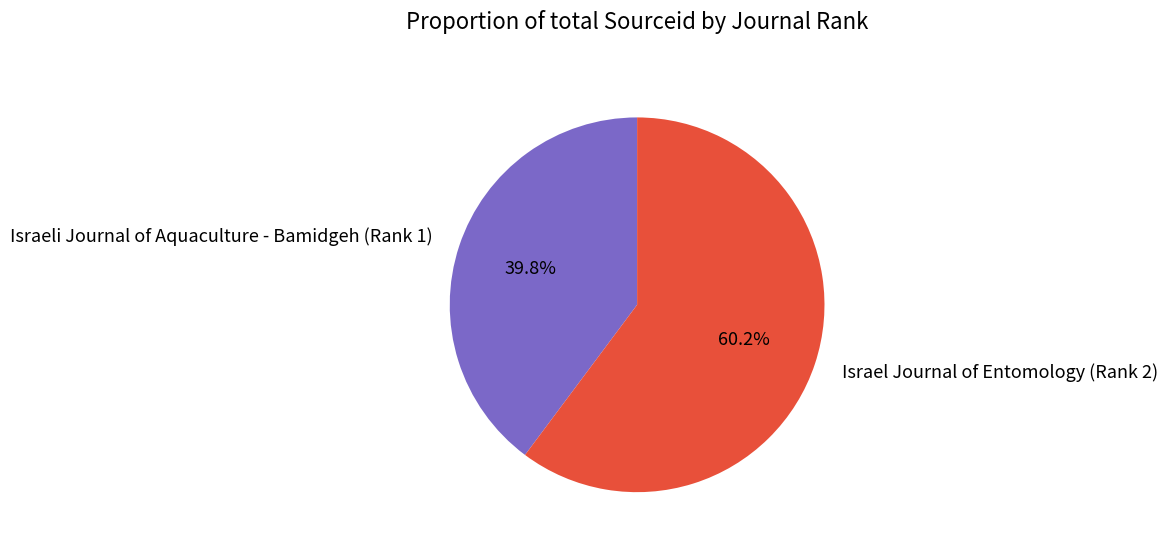

To the nearest percent, what is the combined percentage of Israel Journal of Entomology (Rank 2) and Israeli Journal of Aquaculture - Bamidgeh (Rank 1)?

100%